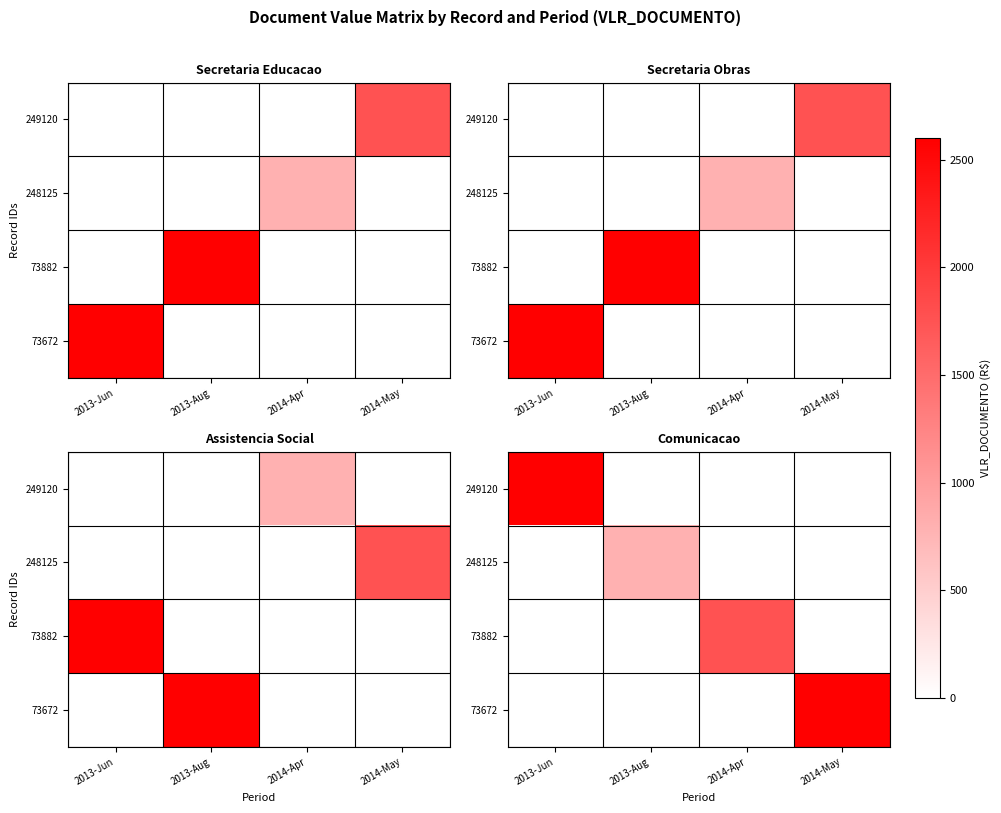

Which label corresponds to the largest value in the chart?

2013-Jun